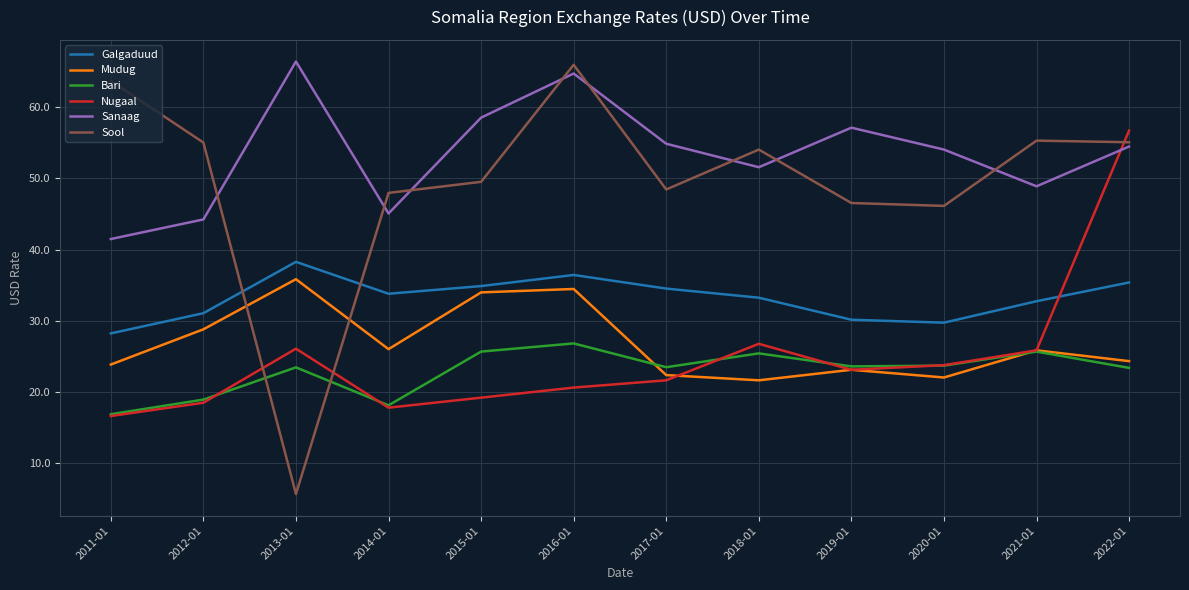

Which series ends up on top after the final intersection of Nugaal and Sool?

Nugaal